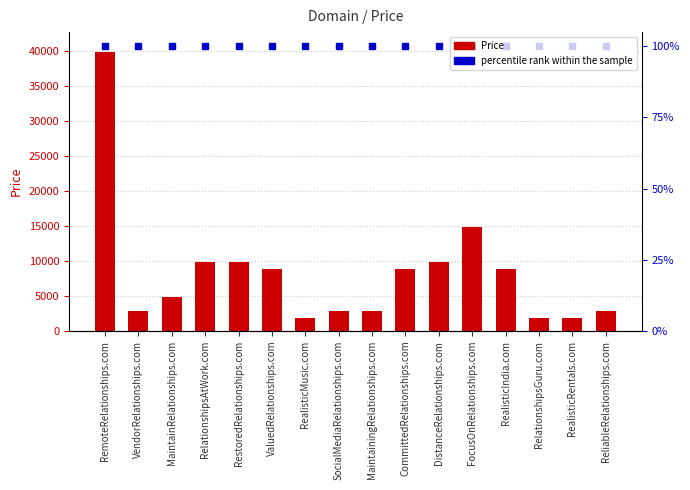

The chart shows a value of 9888 at DistanceRelationships.com. True or false?

True